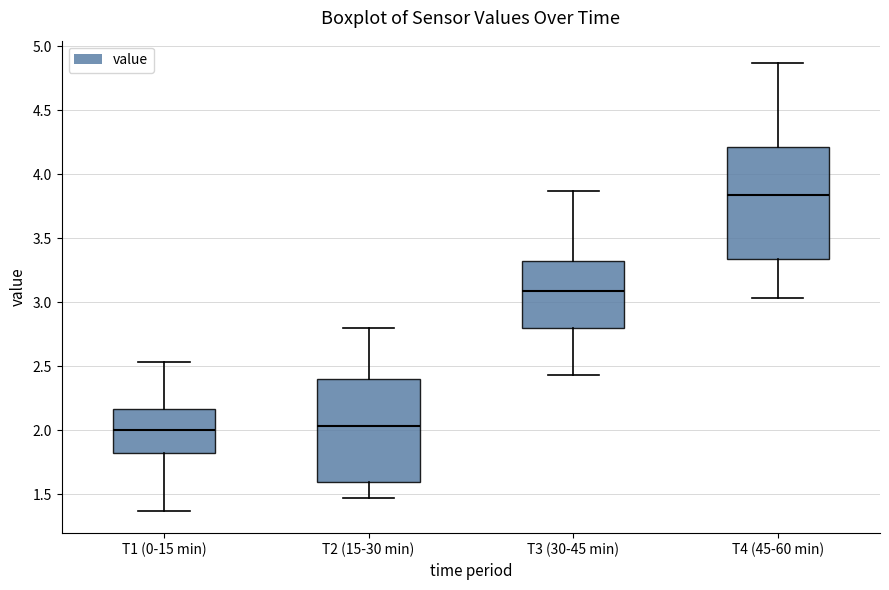

Reading left to right, transcribe this box plot: for each box, give where its median line is, the range the box spans, and where its two whiskers end, as read against the y-axis. The values are not printed on the chart, so give them approximately, as read against the axis.

T1 (0-15 min): median 2.00, box 1.85 to 2.15, whiskers 1.35 to 2.55
T2 (15-30 min): median 2.05, box 1.60 to 2.40, whiskers 1.45 to 2.80
T3 (30-45 min): median 3.10, box 2.80 to 3.30, whiskers 2.45 to 3.85
T4 (45-60 min): median 3.85, box 3.35 to 4.20, whiskers 3.05 to 4.85